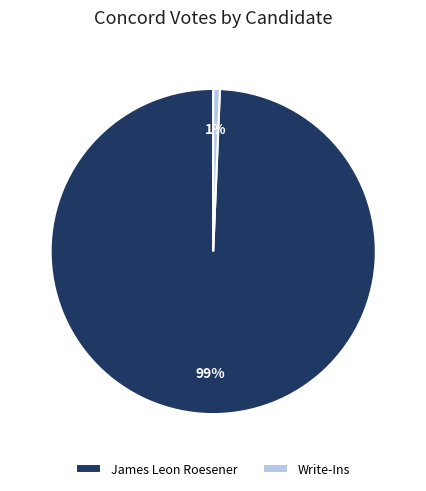

To the nearest percent, what is the average slice percentage?

50%